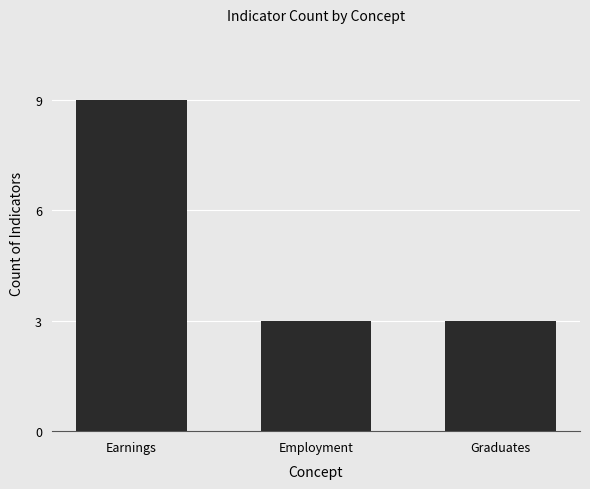

Reading left to right, extract all data points from this chart.

9	3	3